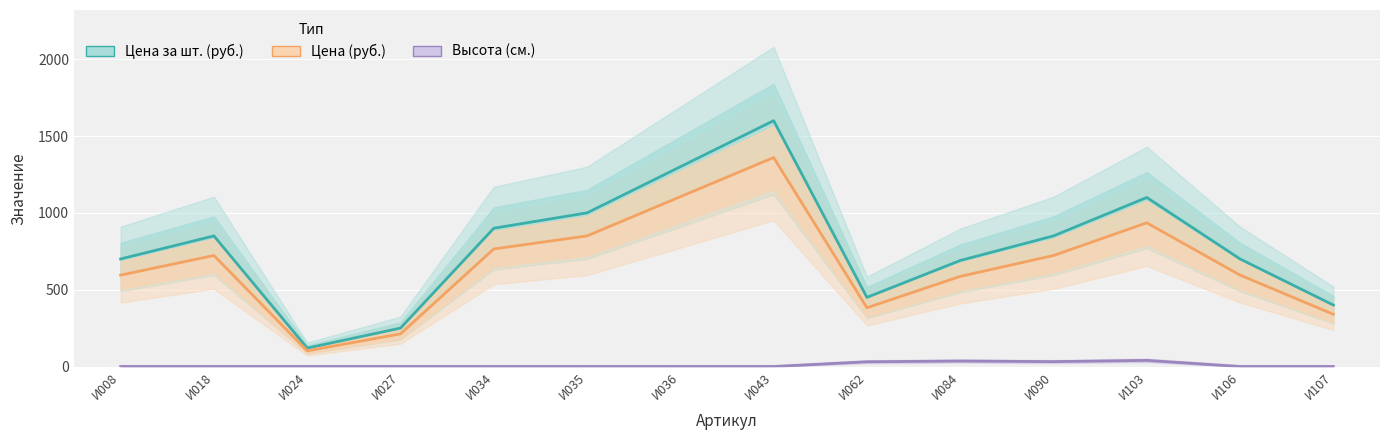

Reading left to right, list all the values displayed in this chart.

Цена за шт. (руб.): 700.0	850.0	120.0	250.0	900.0	1000.0	1300.0	1600.0	450.0	690.0	850.0	1100.0	700.0	400.0
Цена (руб.): 595.0	722.5	102.0	212.5	765.0	850.0	1105.0	1360.0	382.5	586.5	722.5	935.0	595.0	340.0
Высота (см.): 0.0	0.0	0.0	0.0	0.0	0.0	0.0	0.0	31.0	36.0	32.0	40.0	0.0	0.0